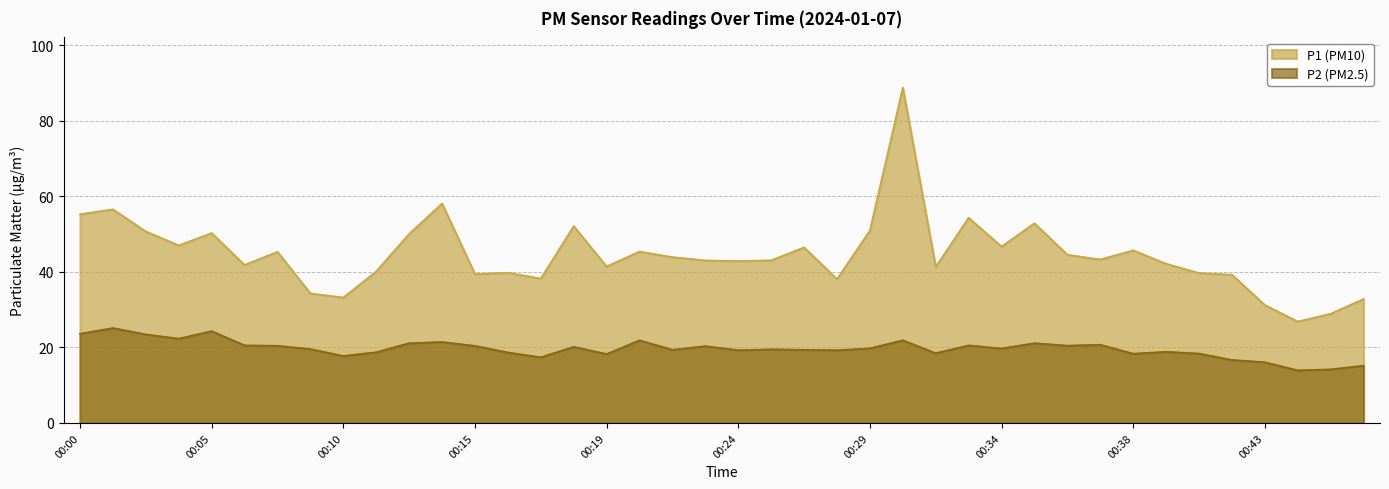

Between 00:43 and 00:40, which is larger?

00:40